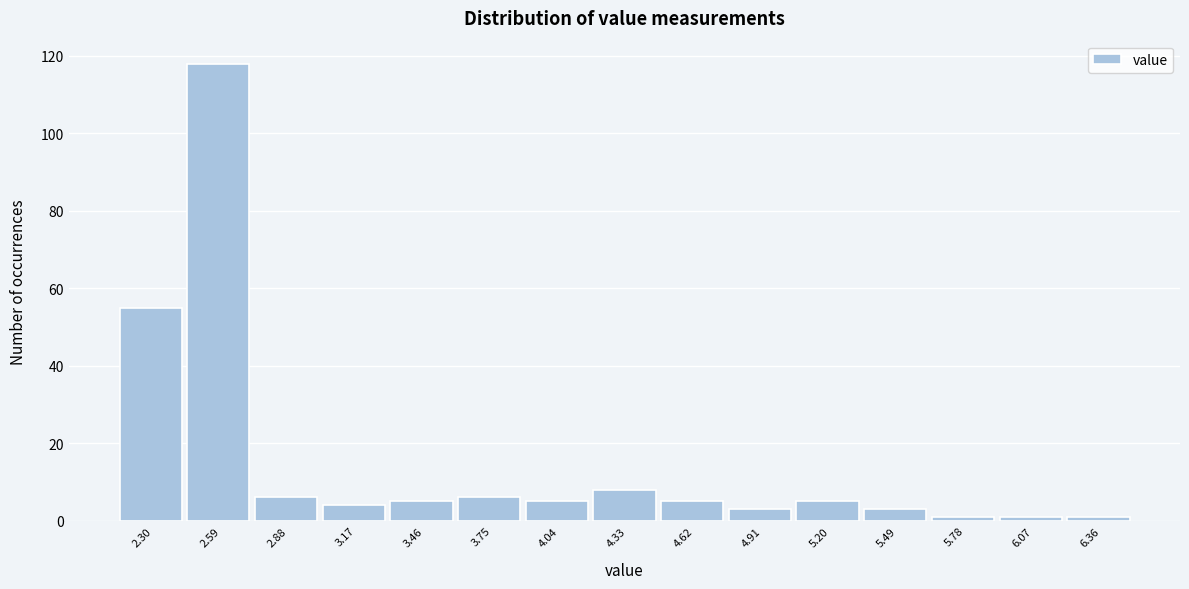

Reading right to left, transcribe all the data shown in this chart.

6.36=1	6.07=1	5.78=1	5.49=3	5.20=5	4.91=3	4.62=5	4.33=8	4.04=5	3.75=6	3.46=5	3.17=4	2.88=6	2.59=118	2.30=55